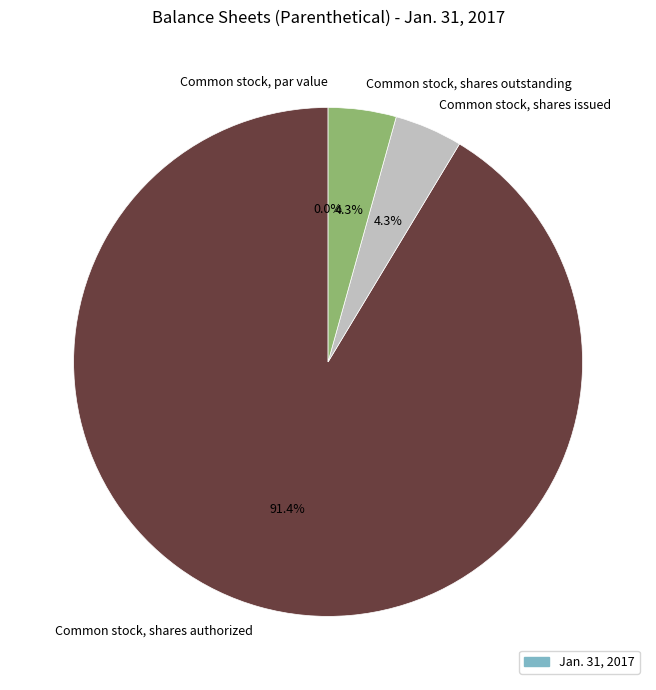

Rank the categories by value from highest to lowest.

Common stock, shares authorized, Common stock, shares issued, Common stock, shares outstanding, Common stock, par value